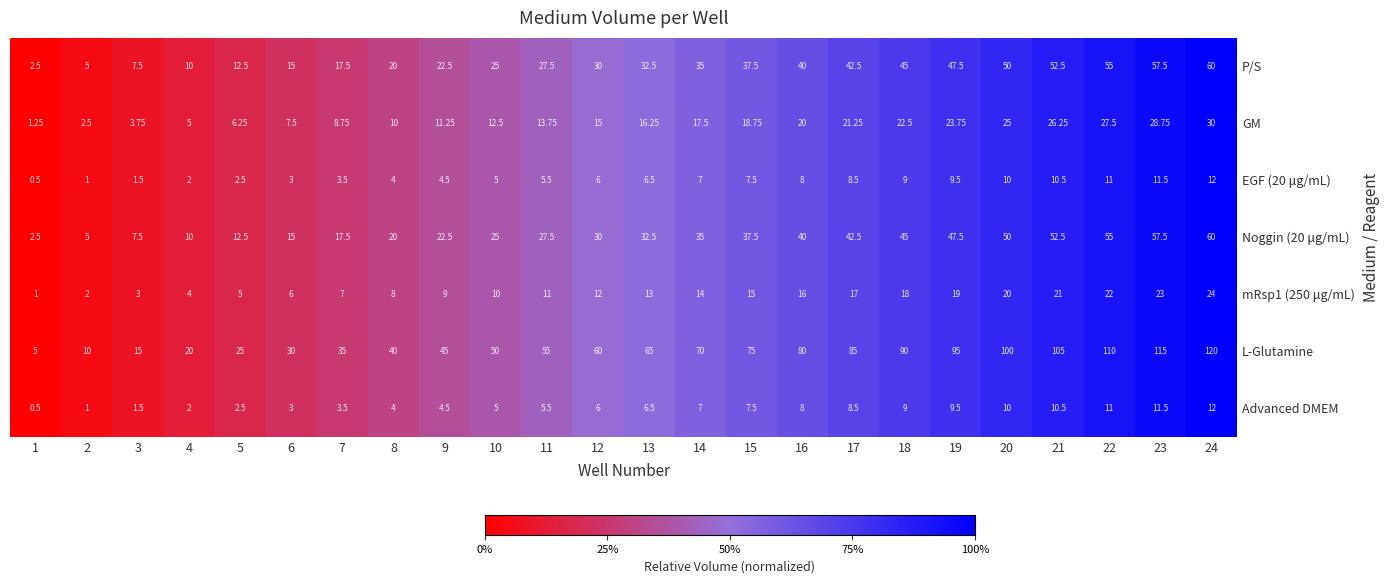

At how many categories does at least one series exceed 0?

24